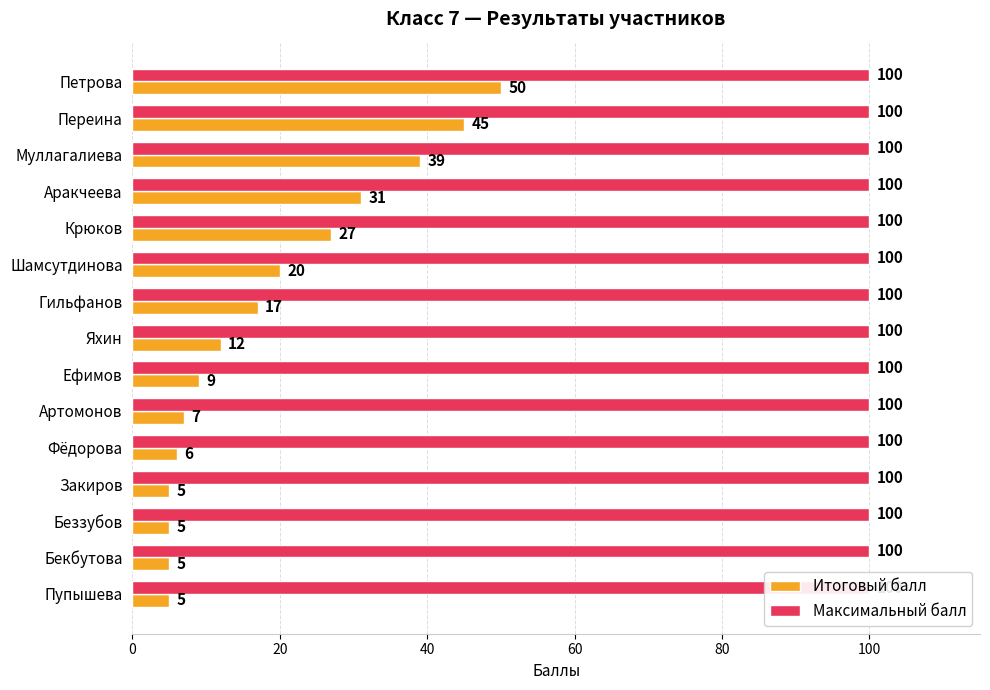

Does the chart contain stacked bars?

No